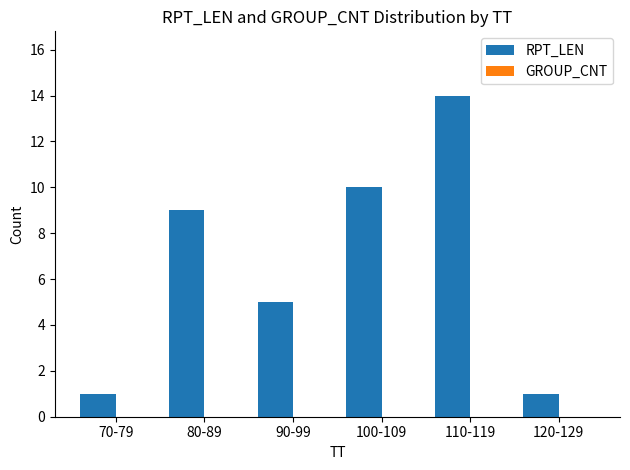

The value at 70-79 is 1. True or false?

True